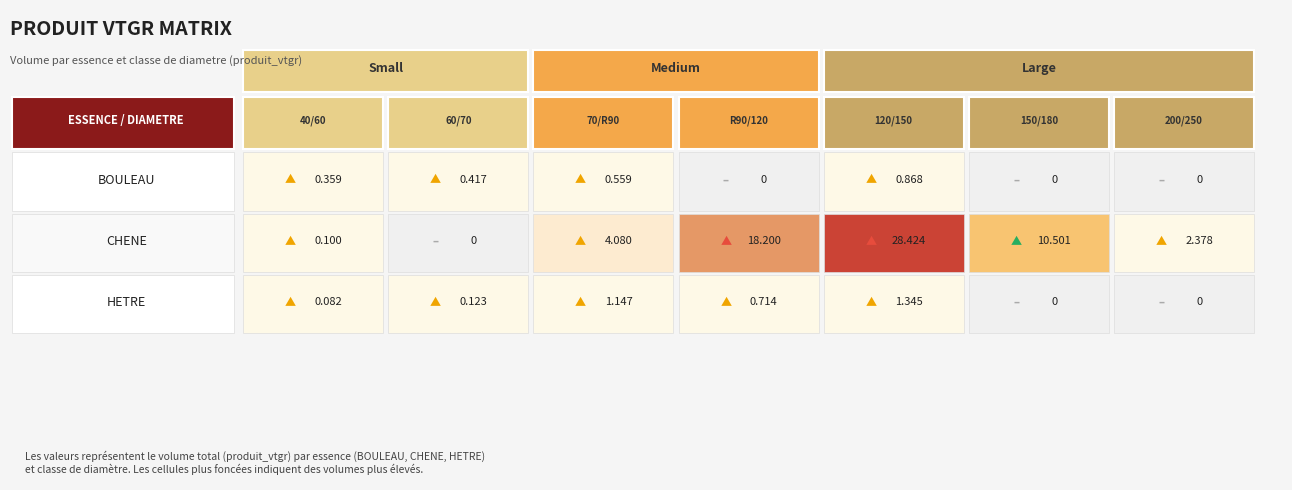

Which category has the highest value across all series?

120/150